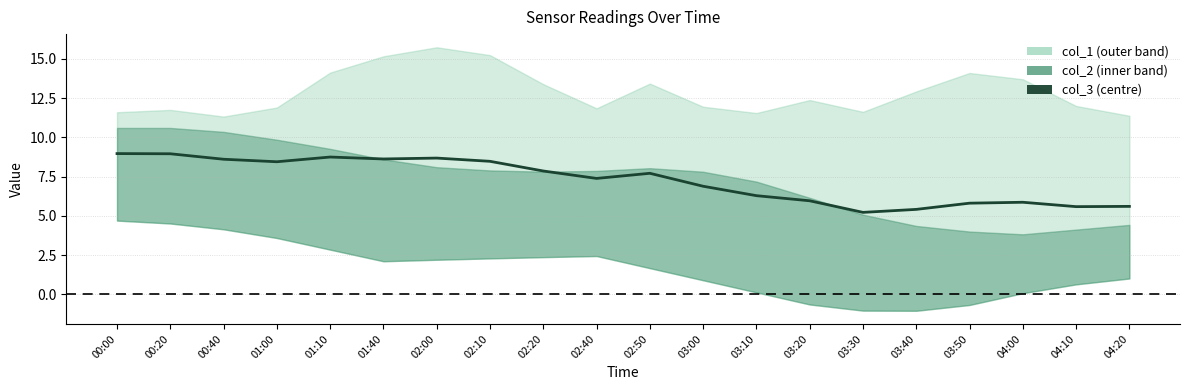

List the labels in order of value, smallest first.

03:30, 03:40, 04:10, 04:20, 03:50, 04:00, 03:20, 03:10, 03:00, 02:40, 02:50, 02:20, 01:00, 02:10, 00:40, 01:40, 02:00, 01:10, 00:20, 00:00